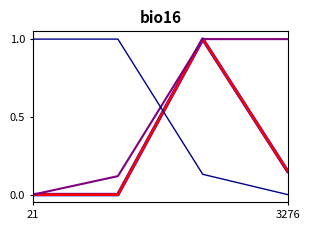

What is the maximum value shown in the chart?

1.0